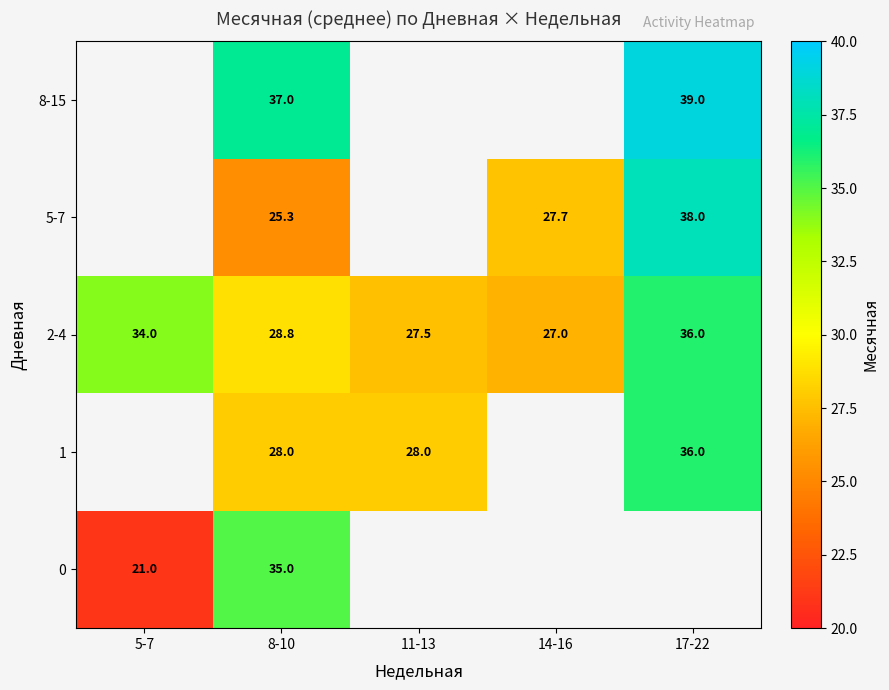

Is it true that 2-4 equals 28.8 at 8-10?

True